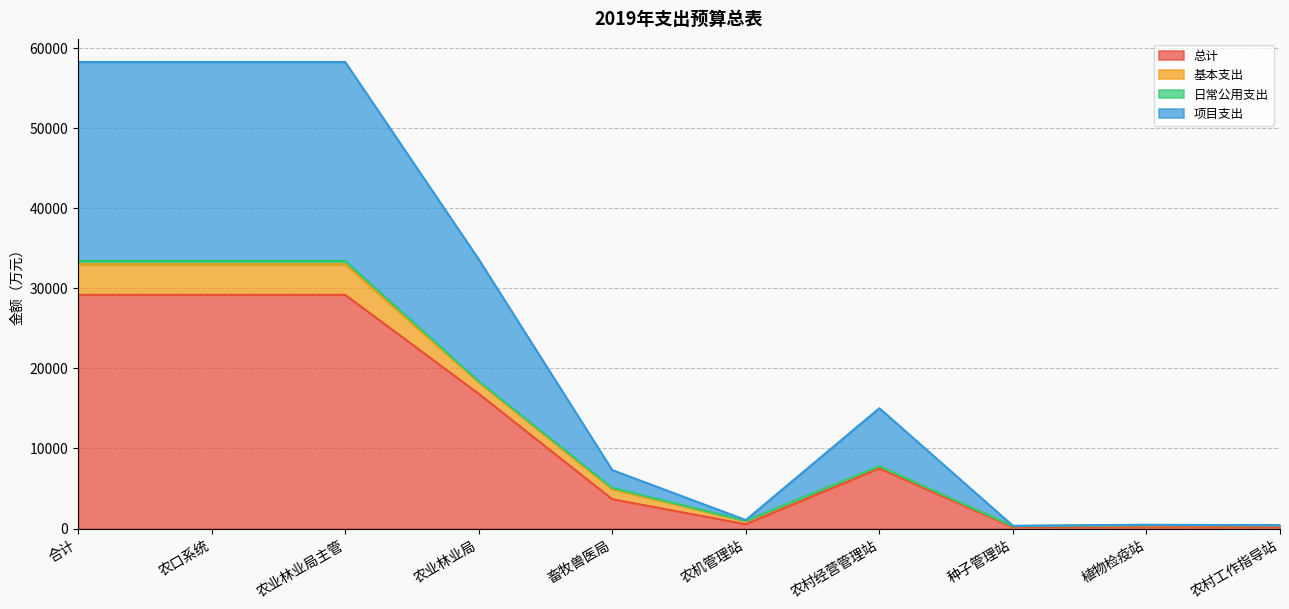

True or false: 总计 has a value of 49010.3 at 农口系统.

False